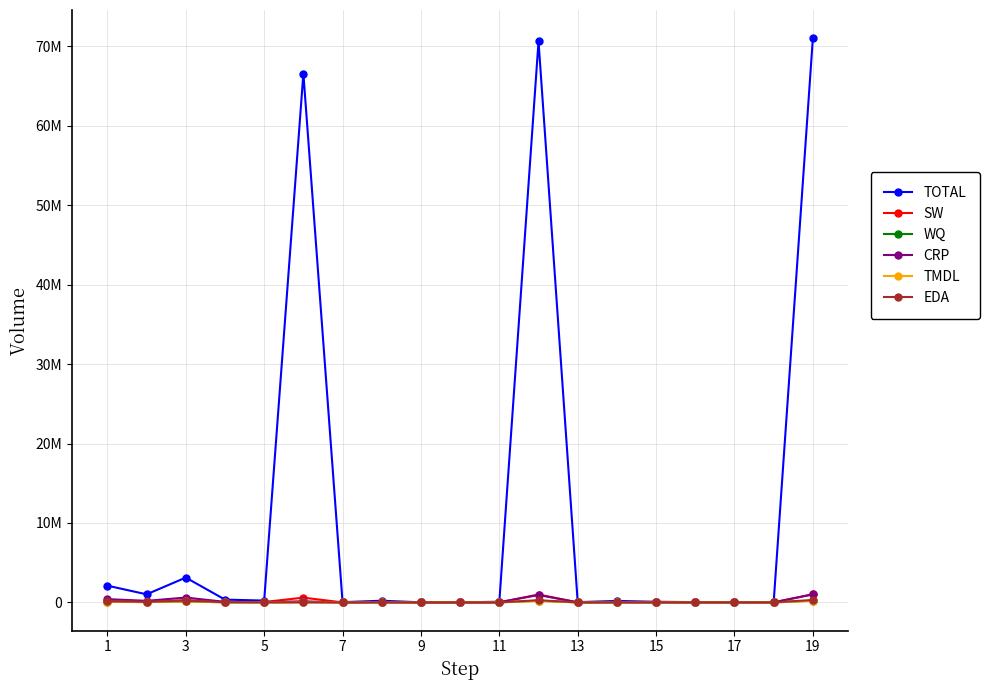

What is the greatest value displayed?

71039877.1